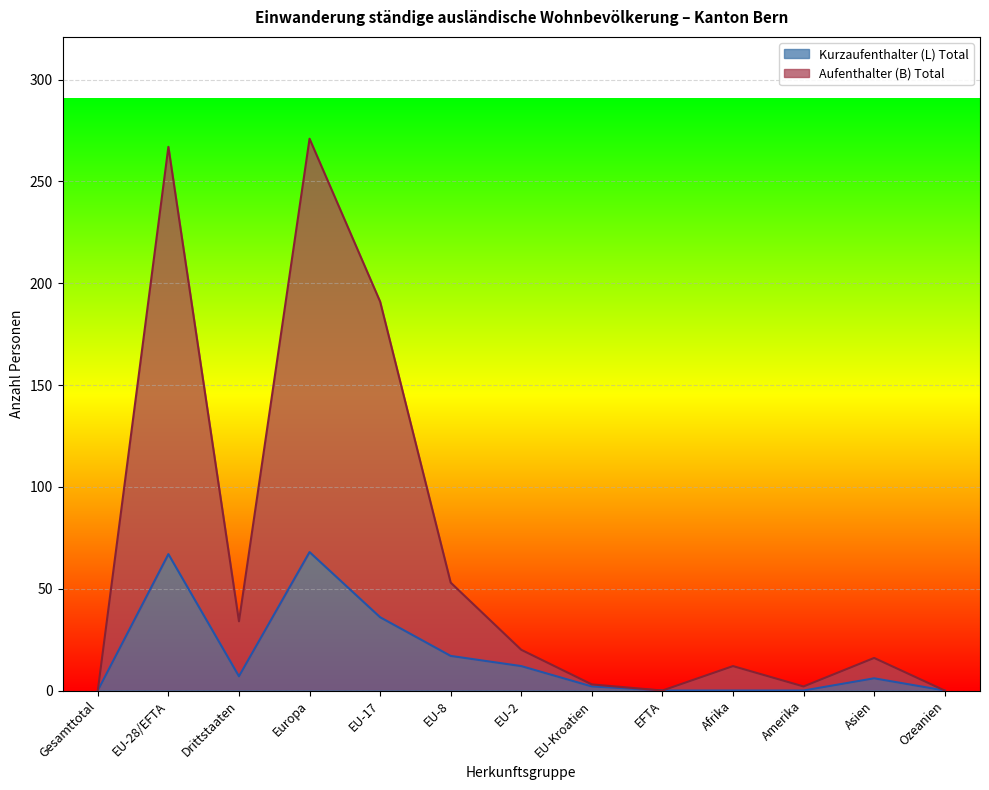

Reading right to left, extract all data points from this chart.

Aufenthalter (B) Total: 0	16	2	12	0	3	20	53	191	271	34	267	0
Kurzaufenthalter (L) Total: 0	6	0	0	0	2	12	17	36	68	7	67	0